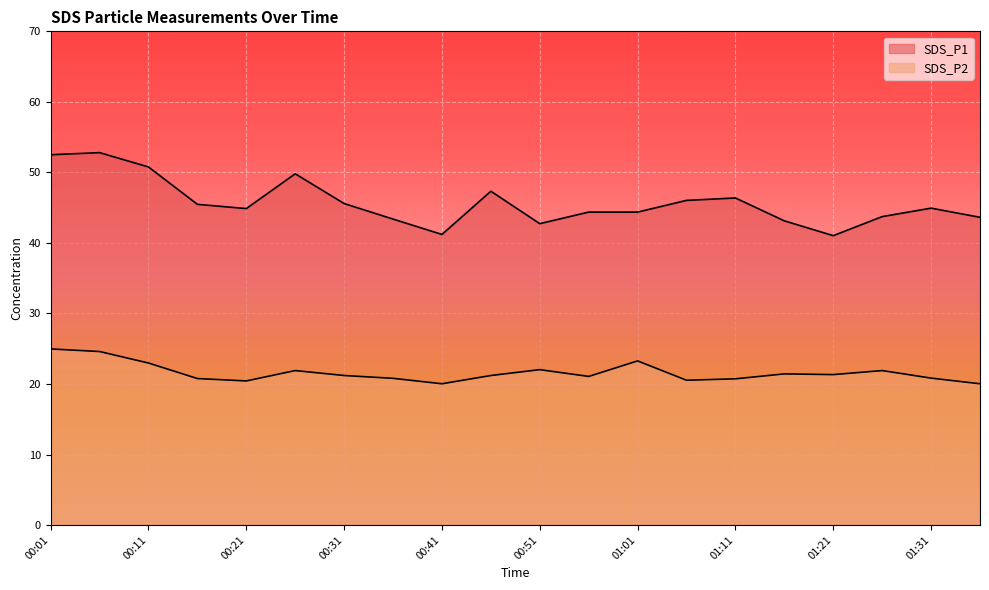

Which series changed the most between 00:31 and 01:31?

SDS_P1